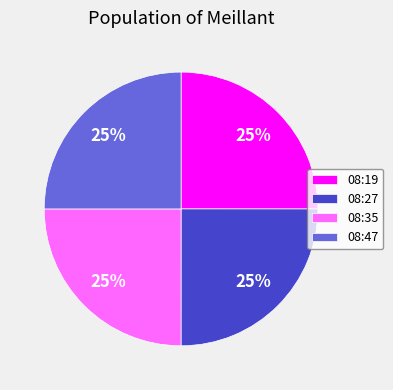

Is there any slice that represents more than half of the pie?

No